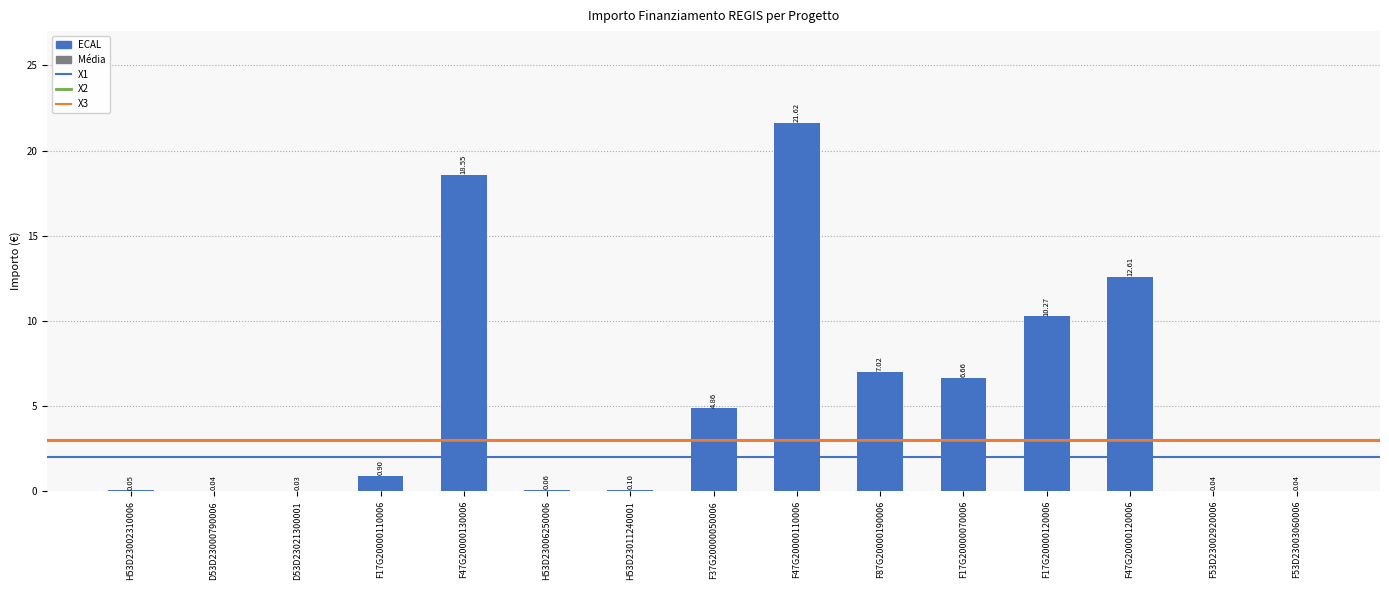

What is the change in value from H53D23011240001 to F47G20000110006?

+21.5